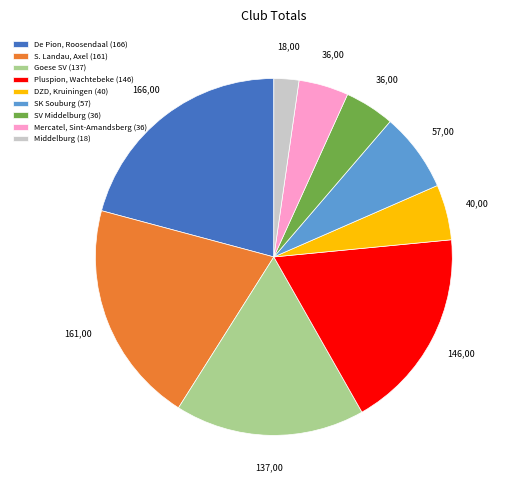

Which has a higher value, SV Middelburg (36) or S. Landau, Axel (161)?

S. Landau, Axel (161)